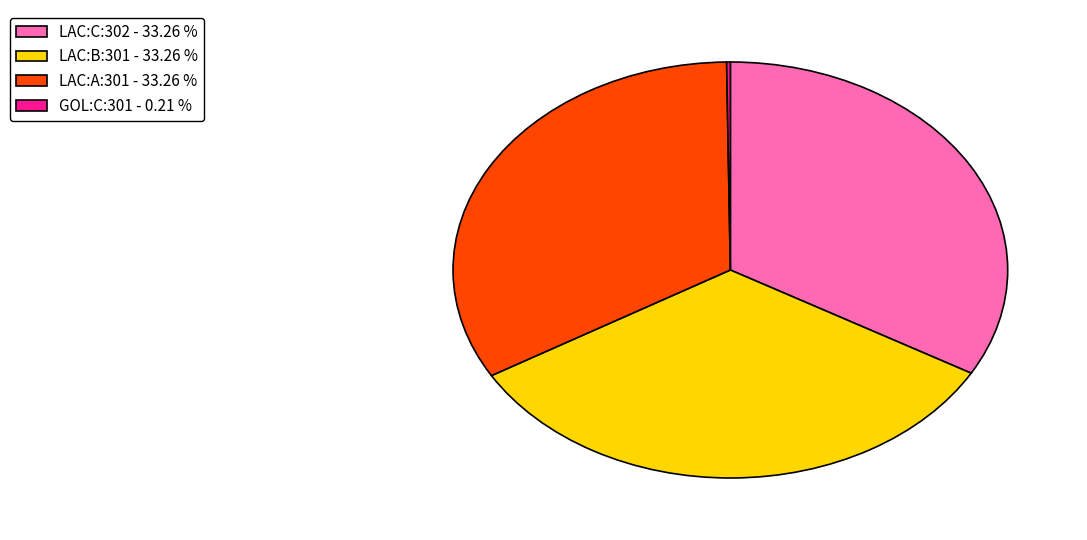

Does LAC:B:301 represent more than half of the total?

No